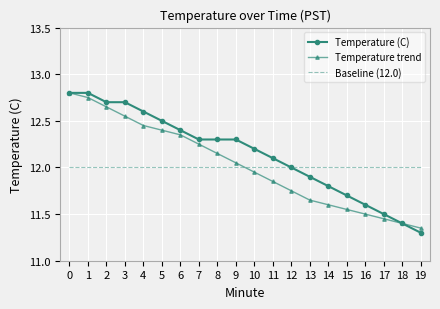

Which series has the largest total across all categories?

Temperature (C)